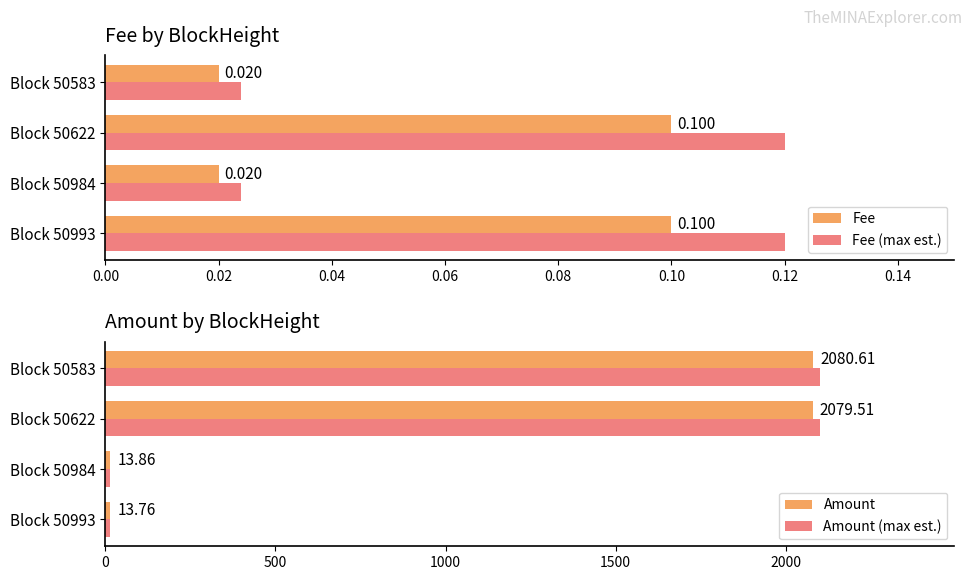

Is the value of Fee at Block 50583 greater than the value of Fee (max est.) at Block 50583?

No